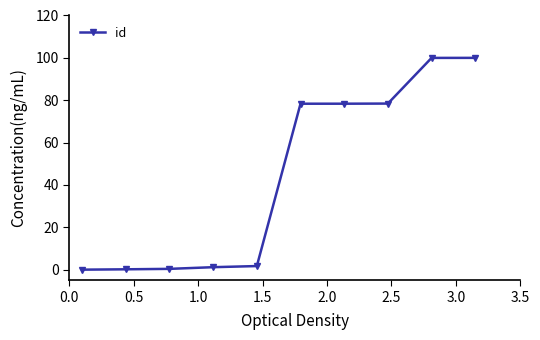

What is the maximum value shown in the chart?

100.0